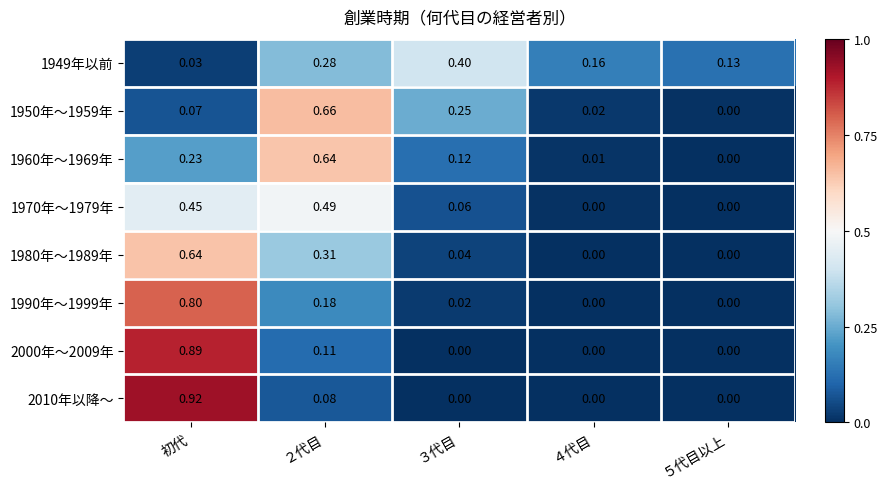

At which category is the sum across all series the highest?

初代